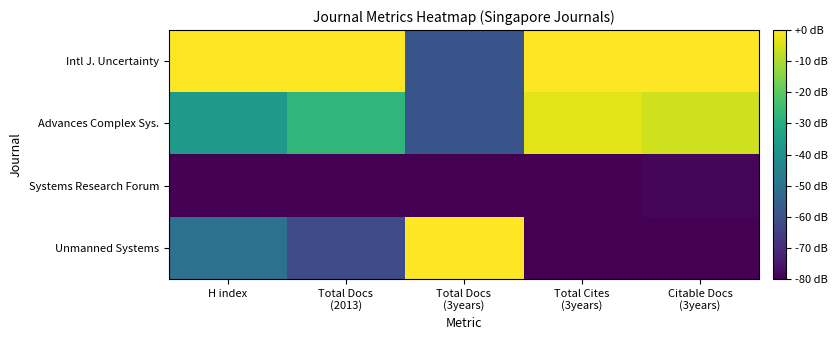

Reading left to right, what are all the values shown in this chart?

Intl J. Uncertainty: H index=0.0	Total Docs
(2013)=0.0	Total Docs
(3years)=-59.2	Total Cites
(3years)=0.0	Citable Docs
(3years)=0.0
Advances Complex Sys.: H index=-36.6	Total Docs
(2013)=-27.4	Total Docs
(3years)=-59.1	Total Cites
(3years)=-3.2	Citable Docs
(3years)=-5.9
Systems Research Forum: H index=-80.0	Total Docs
(2013)=-80.0	Total Docs
(3years)=-80.0	Total Cites
(3years)=-80.0	Citable Docs
(3years)=-78.5
Unmanned Systems: H index=-50.2	Total Docs
(2013)=-61.7	Total Docs
(3years)=0.0	Total Cites
(3years)=-80.0	Citable Docs
(3years)=-80.0